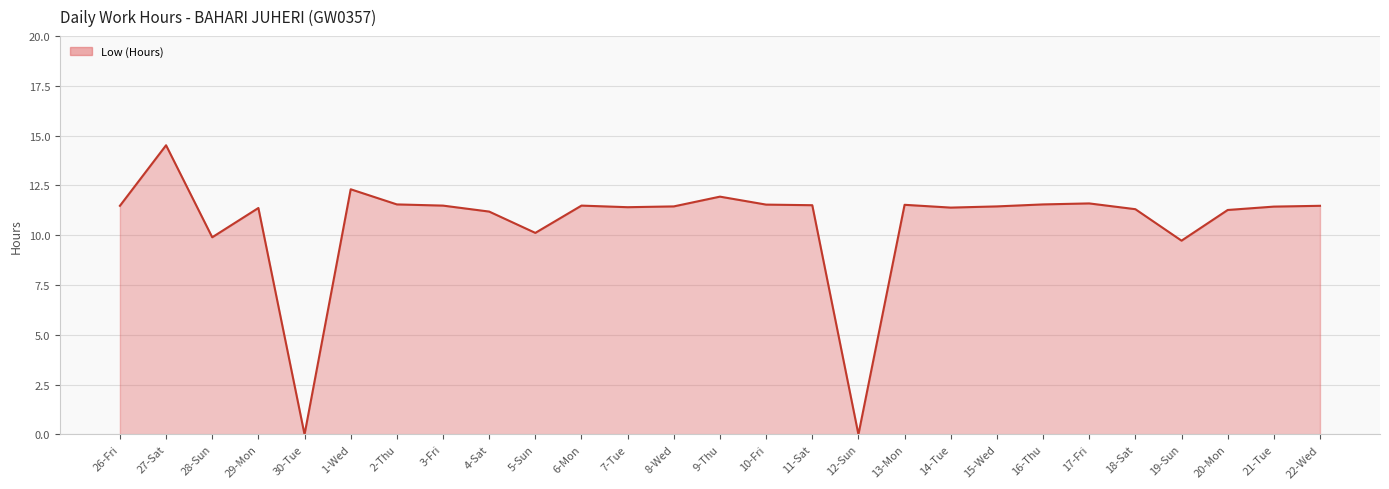

What position from the right is 2-Thu?

21